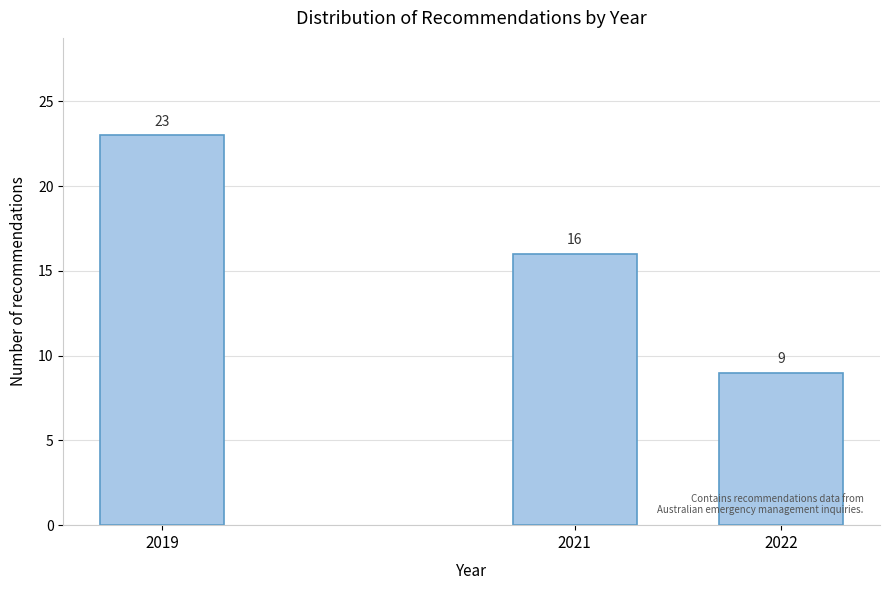

Reading left to right, extract all data points from this chart.

2019=23	2021=16	2022=9